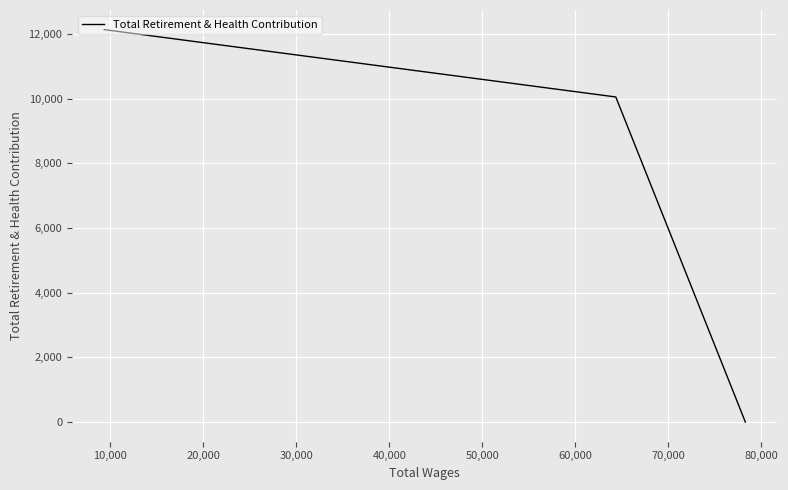

What is the difference between the maximum and minimum values?

12132